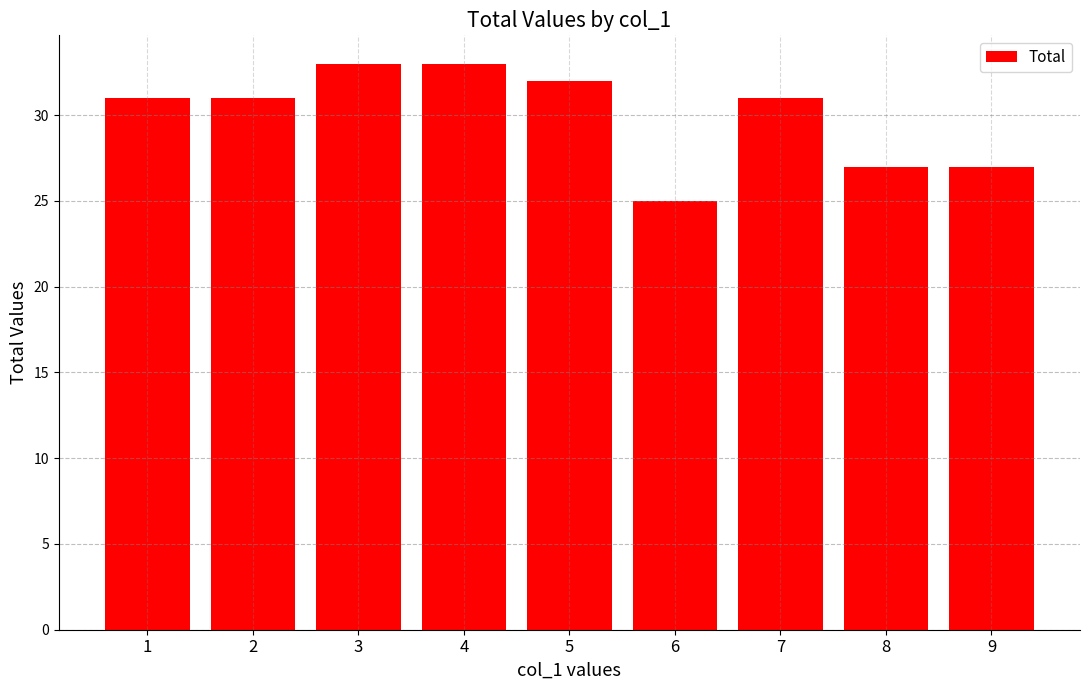

Which has a higher value, 7 or 9?

7